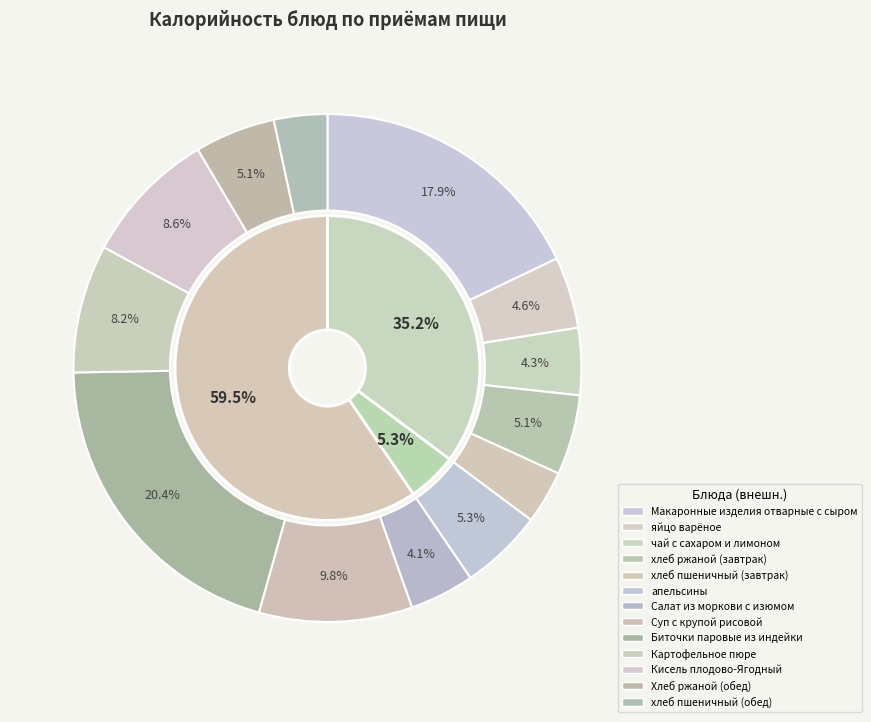

How many slices are in this pie chart?

13